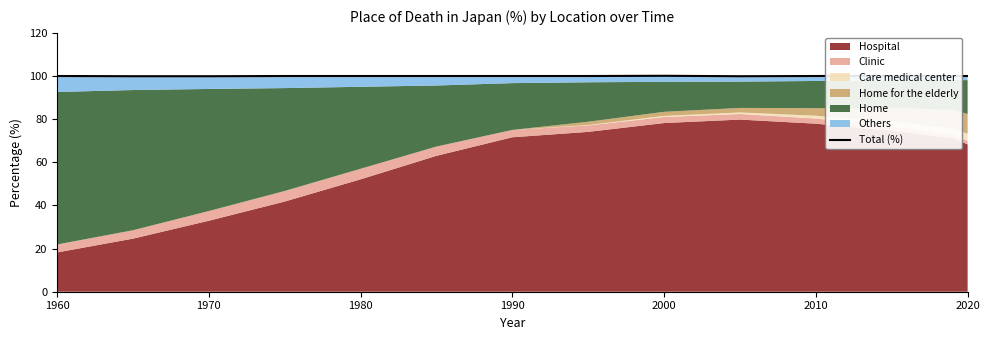

Read the value at 2000.

100.1